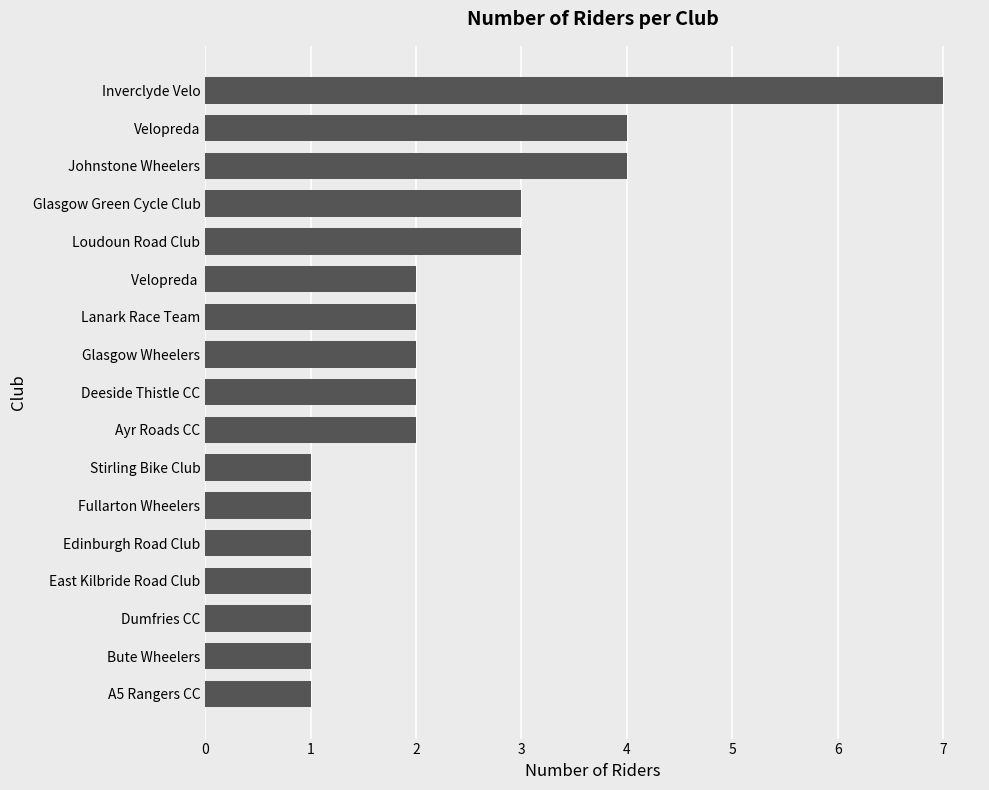

Reading bottom to top, list all the values displayed in this chart.

1	1	1	1	1	1	1	2	2	2	2	2	3	3	4	4	7